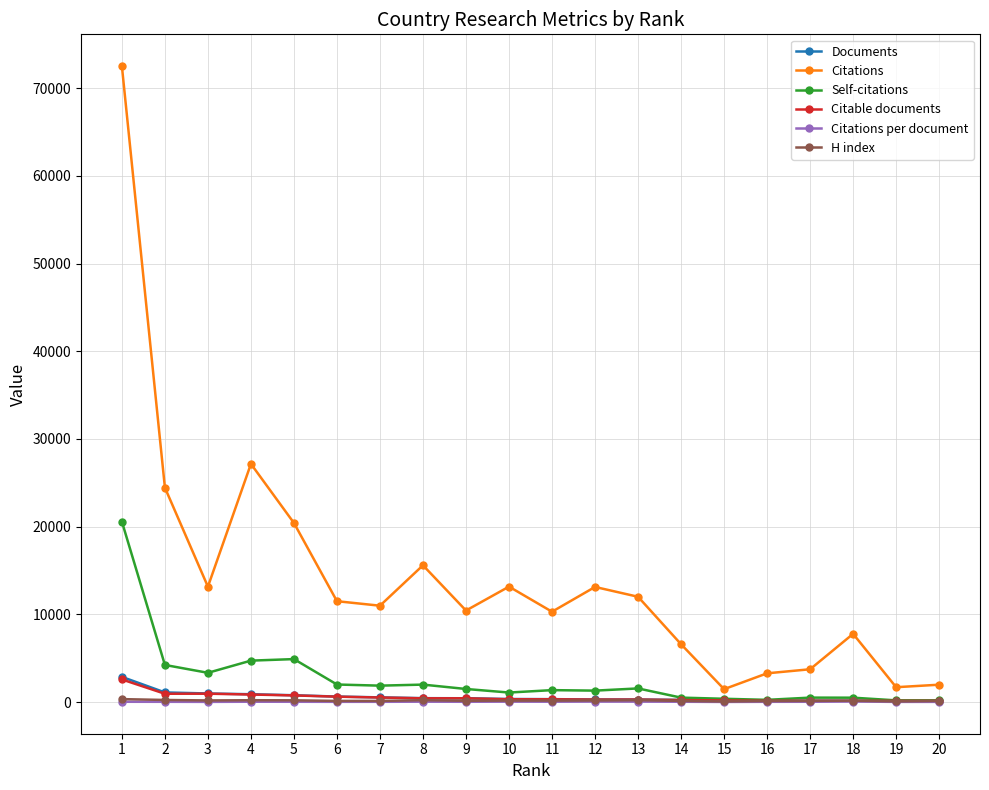

True or false: Citations has more than 1 interior local peaks.

True